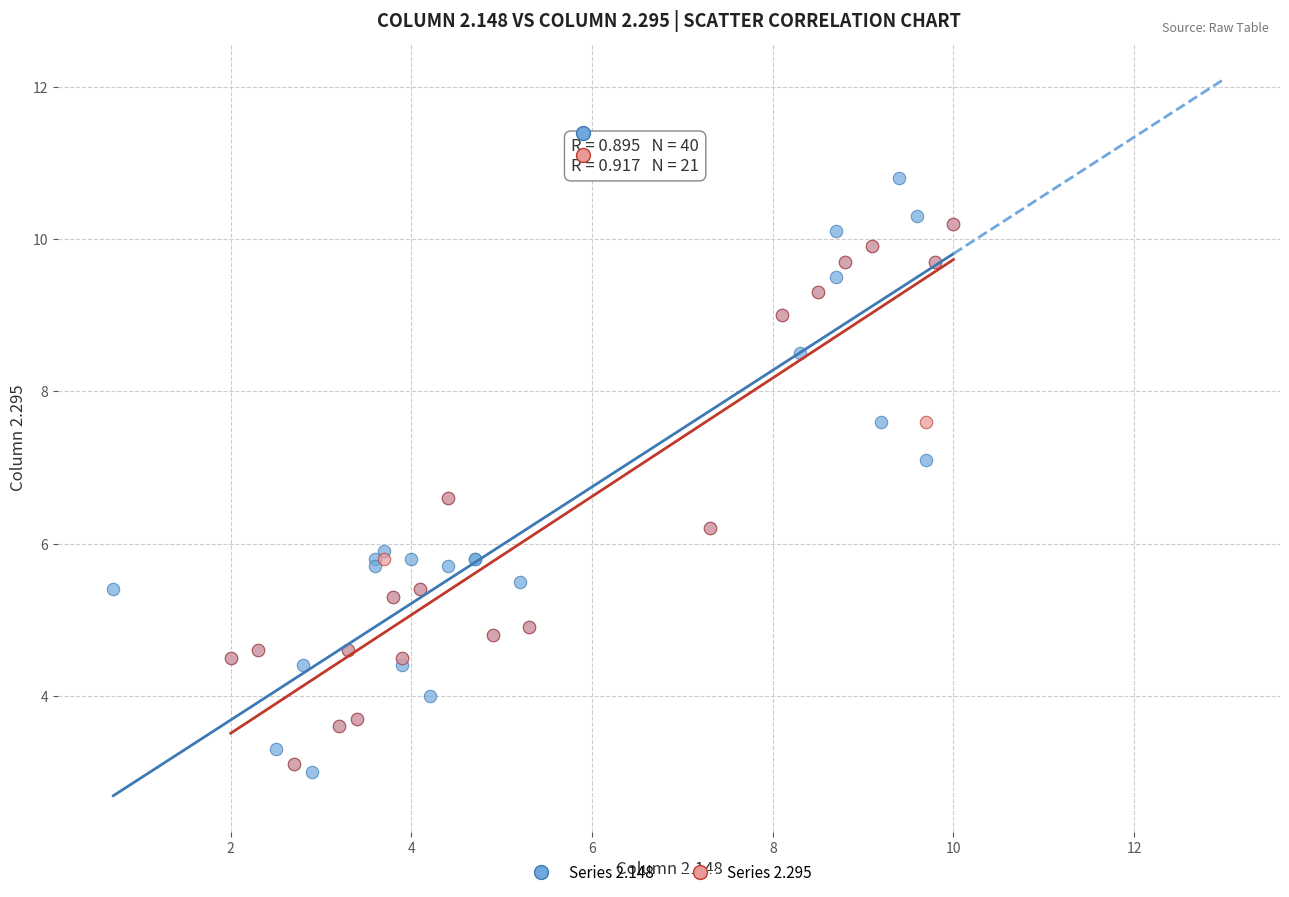

What are all the series names shown in the legend?

Series 2.148, Series 2.295